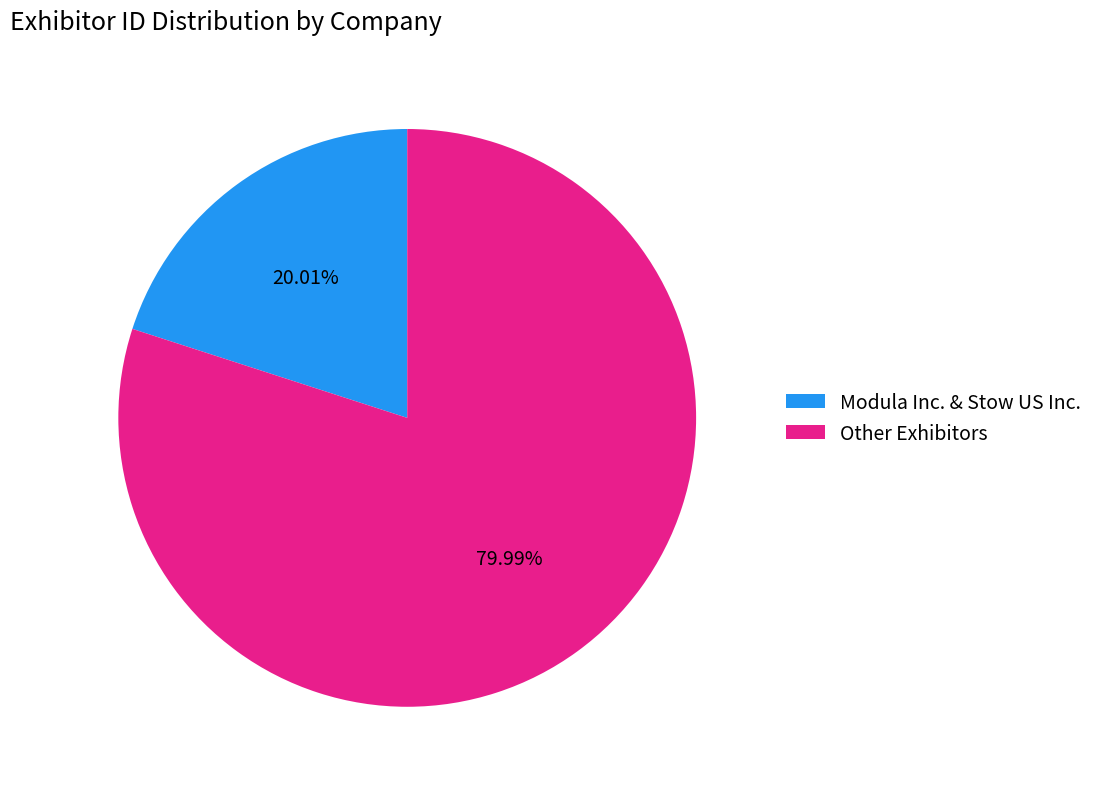

Is there a majority slice in this chart?

Yes